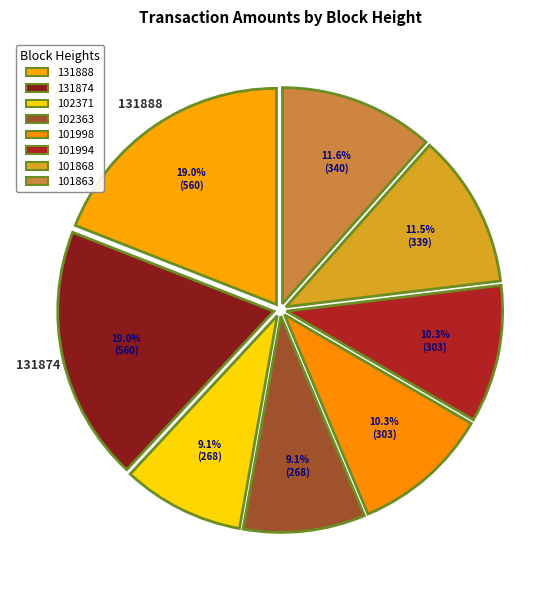

Rank the categories by value from highest to lowest.

131874, 131888, 101863, 101868, 101994, 101998, 102363, 102371